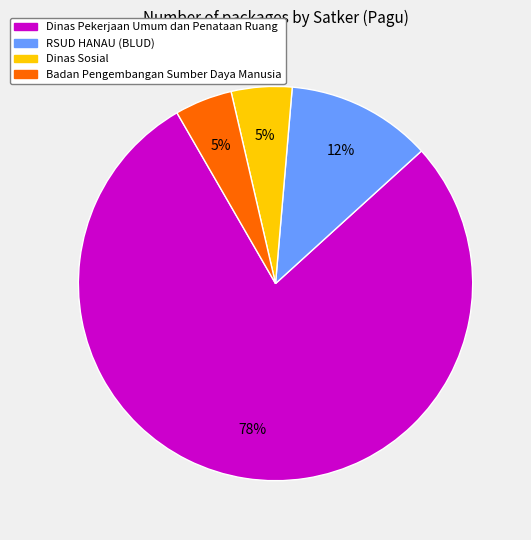

To the nearest percent, what is the average slice percentage?

25%